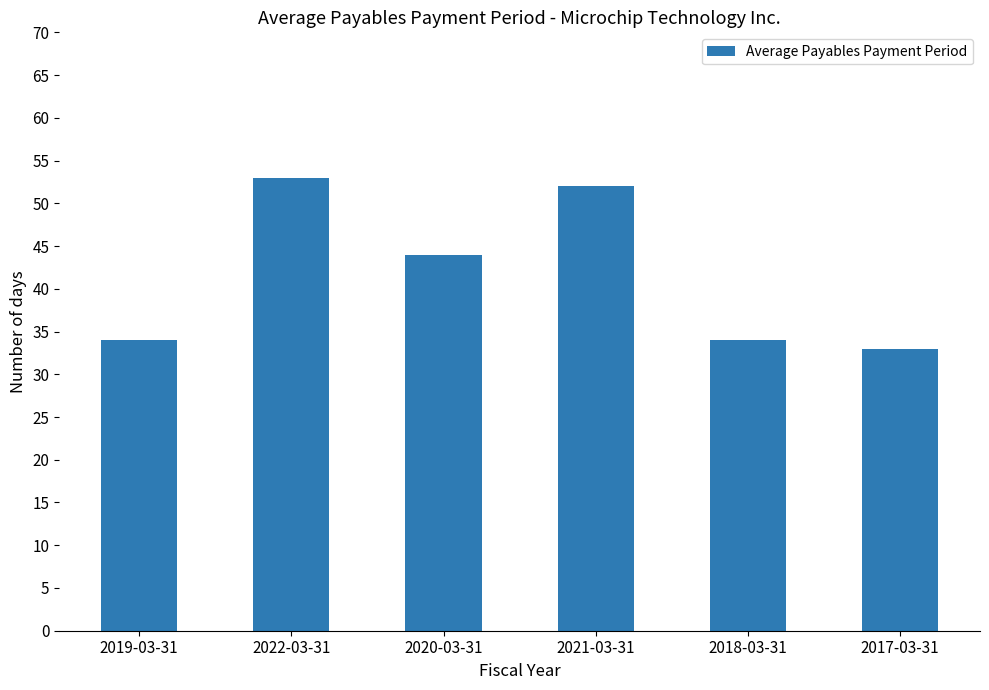

What is the value of the 1st bar from the left?

34